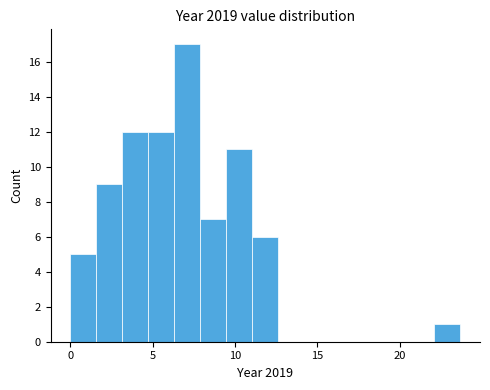

Around what value on the x-axis is the tallest bar? Give the approximate position of its centre, as read against the axis.

7.0